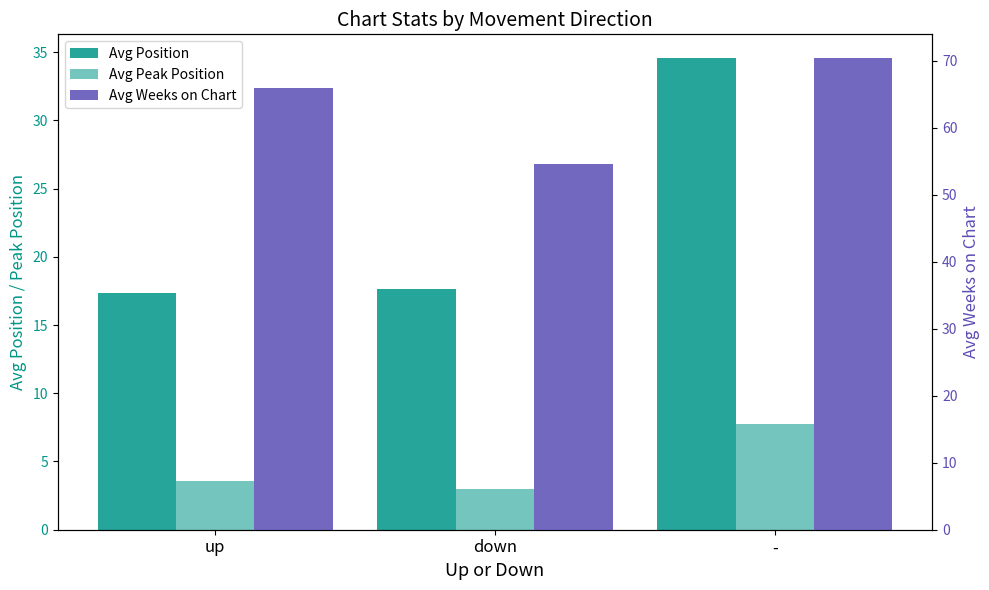

What are all the series names shown in the legend?

Avg Position, Avg Peak Position, Avg Weeks on Chart